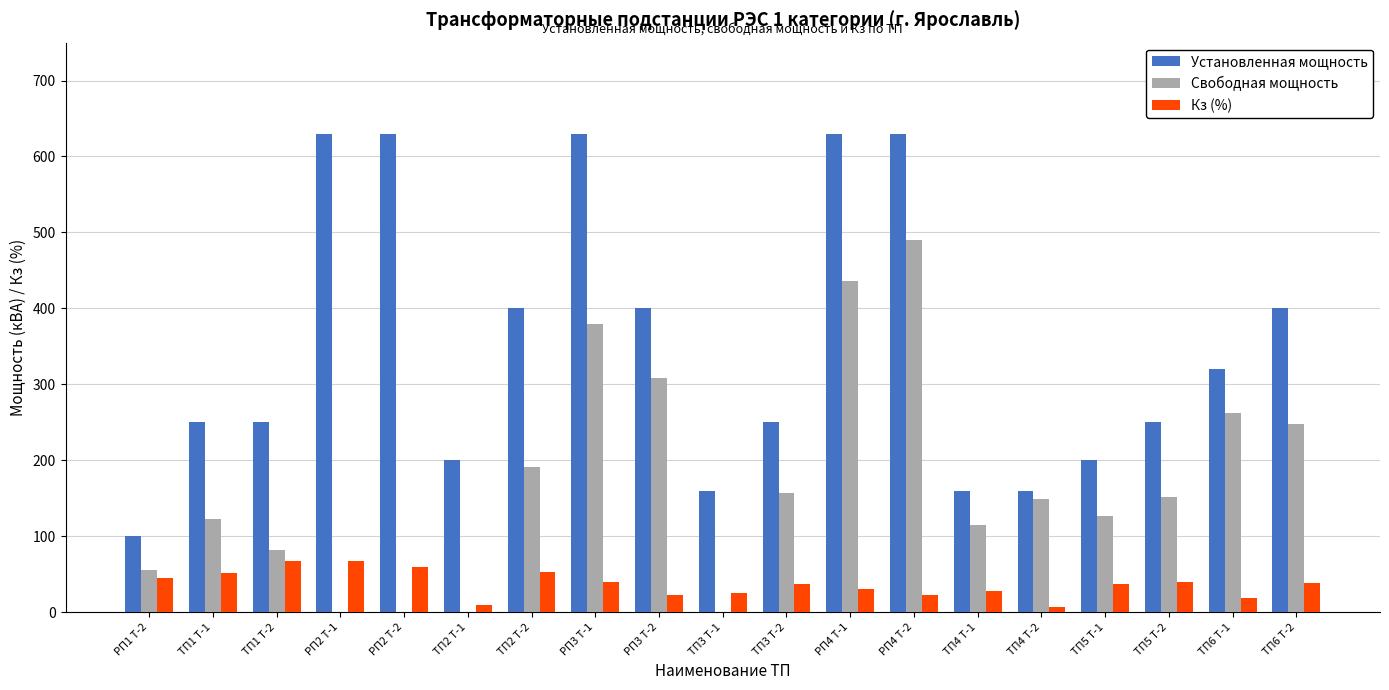

What is the sum of the Кз (%) values at РП2 Т-2 and РП4 Т-2?

81.2